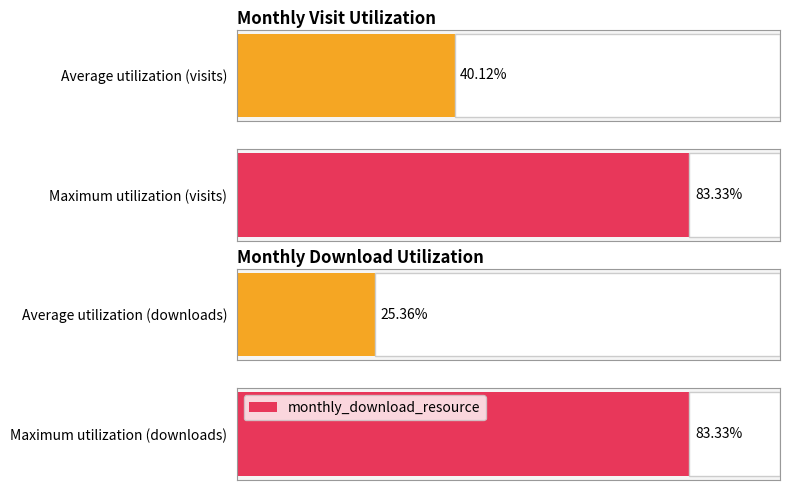

The monthly_visit series shows 86 at 2022-12. True or false?

False